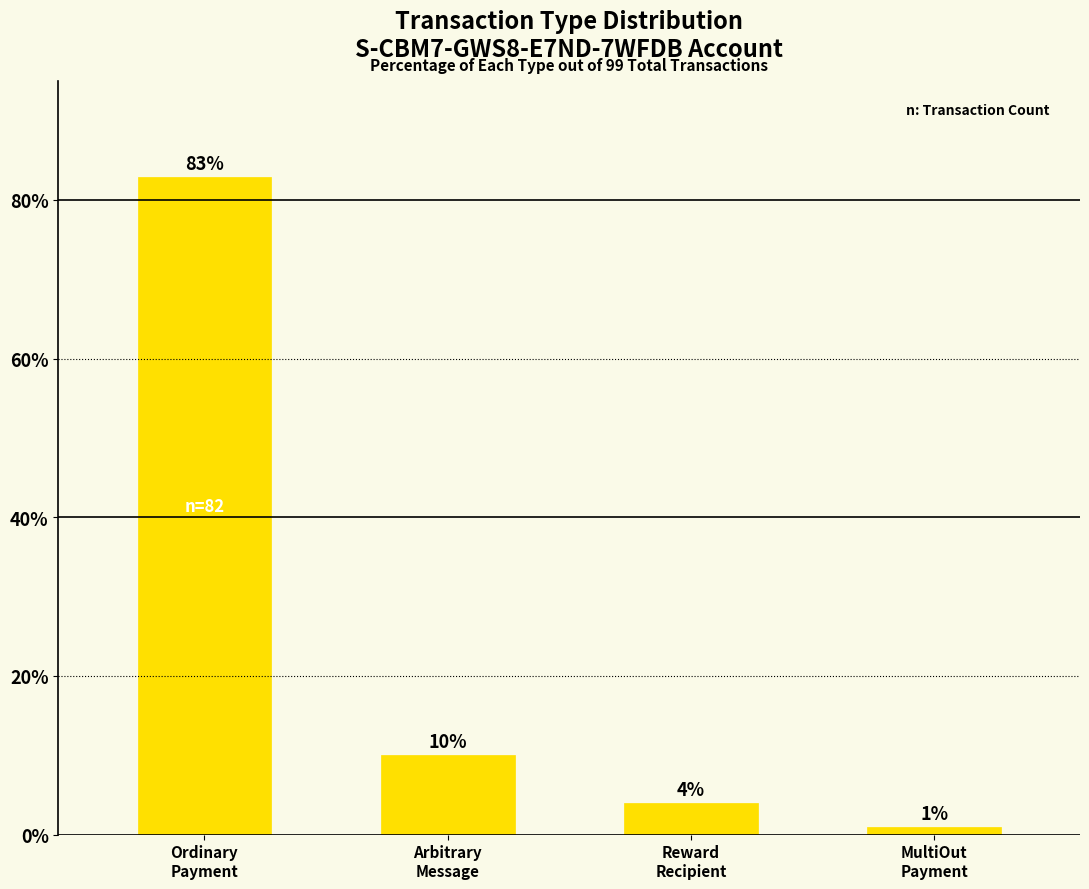

Rank the categories by value from lowest to highest.

MultiOut
Payment, Reward
Recipient, Arbitrary
Message, Ordinary
Payment